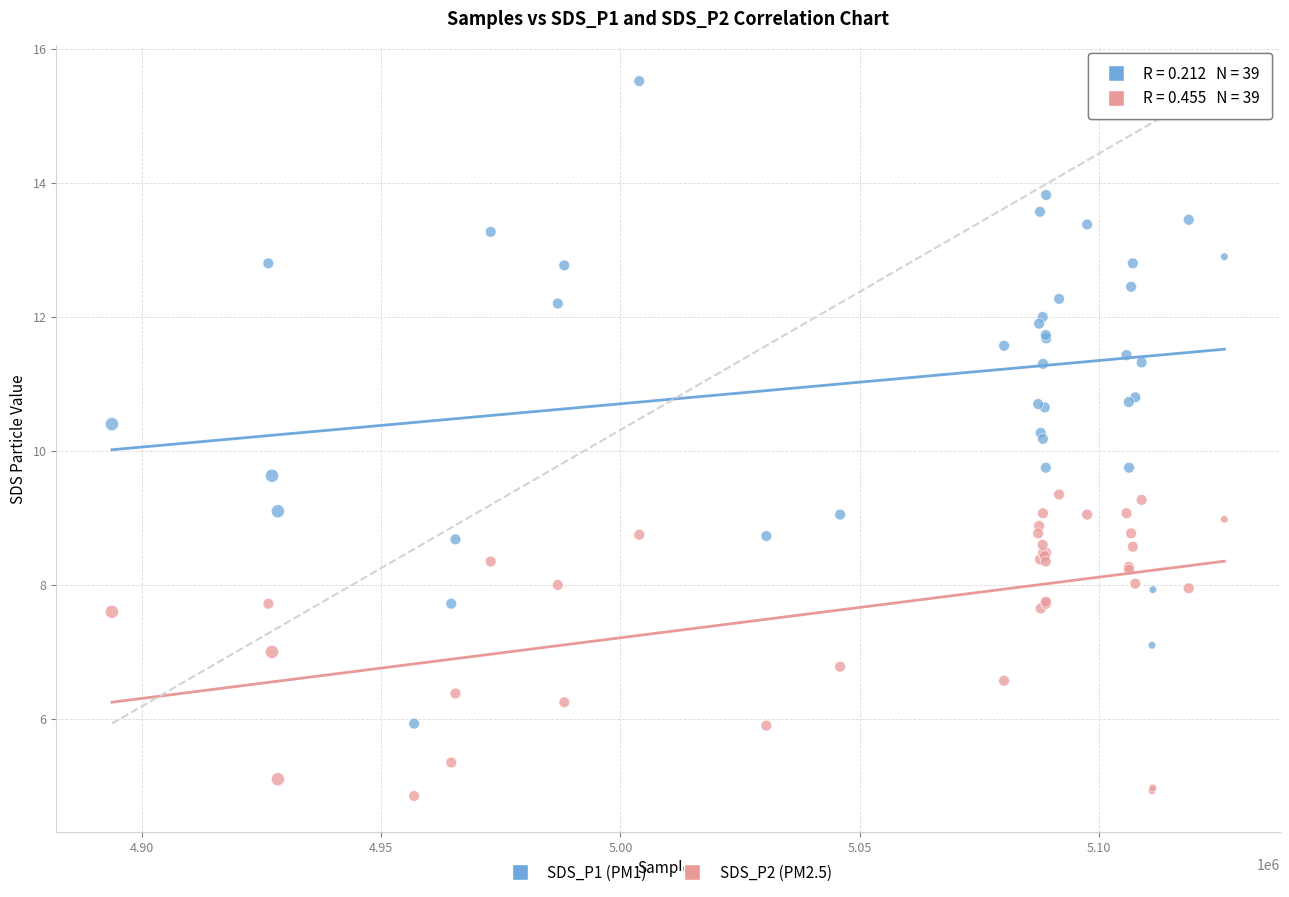

Which series has the largest Y range (max minus min)?

SDS_P1 (PM1)